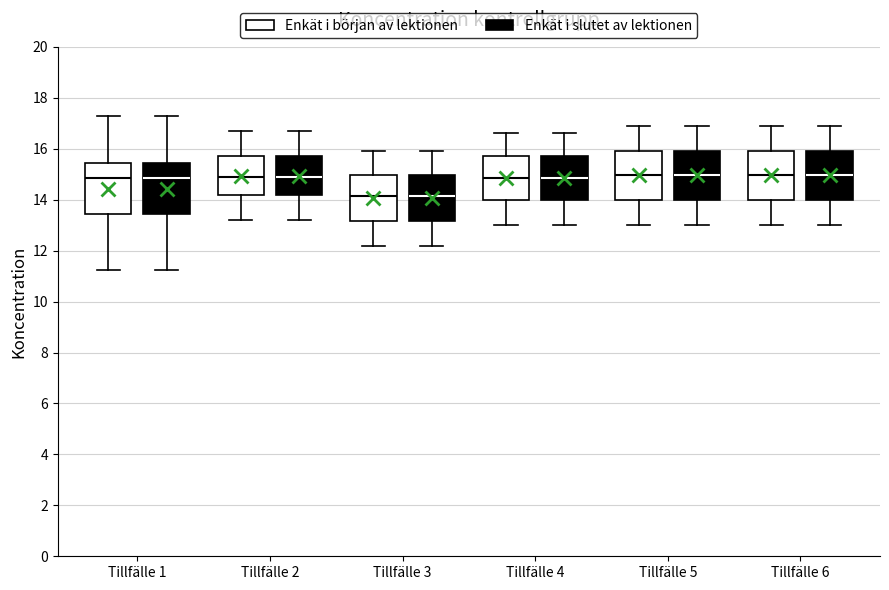

Reading left to right, transcribe this box plot: for each box, give where its median line is, the range the box spans, and where its two whiskers end, as read against the y-axis. The values are not printed on the chart, so give them approximately, as read against the axis.

Tillfälle 1 (Enkät i början av lektionen): median 14.8, box 13.4 to 15.4, whiskers 11.2 to 17.2
Tillfälle 1 (Enkät i slutet av lektionen): median 14.8, box 13.4 to 15.4, whiskers 11.2 to 17.2
Tillfälle 2 (Enkät i början av lektionen): median 14.8, box 14.2 to 15.8, whiskers 13.2 to 16.8
Tillfälle 2 (Enkät i slutet av lektionen): median 14.8, box 14.2 to 15.8, whiskers 13.2 to 16.8
Tillfälle 3 (Enkät i början av lektionen): median 14.2, box 13.2 to 15.0, whiskers 12.2 to 16.0
Tillfälle 3 (Enkät i slutet av lektionen): median 14.2, box 13.2 to 15.0, whiskers 12.2 to 16.0
Tillfälle 4 (Enkät i början av lektionen): median 14.8, box 14.0 to 15.8, whiskers 13.0 to 16.6
Tillfälle 4 (Enkät i slutet av lektionen): median 14.8, box 14.0 to 15.8, whiskers 13.0 to 16.6
Tillfälle 5 (Enkät i början av lektionen): median 15.0, box 14.0 to 16.0, whiskers 13.0 to 17.0
Tillfälle 5 (Enkät i slutet av lektionen): median 15.0, box 14.0 to 16.0, whiskers 13.0 to 17.0
Tillfälle 6 (Enkät i början av lektionen): median 15.0, box 14.0 to 16.0, whiskers 13.0 to 17.0
Tillfälle 6 (Enkät i slutet av lektionen): median 15.0, box 14.0 to 16.0, whiskers 13.0 to 17.0